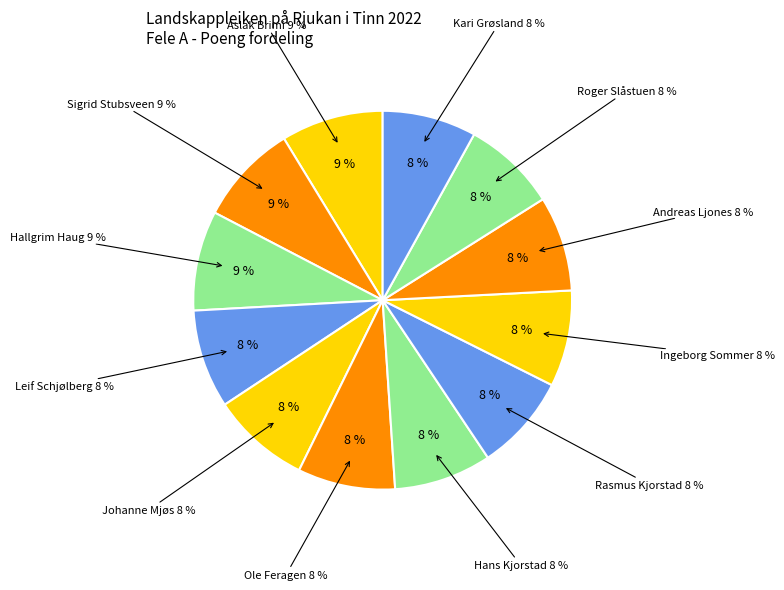

The Aslak O. Brimi slice represents 9% of the pie. True or false?

True